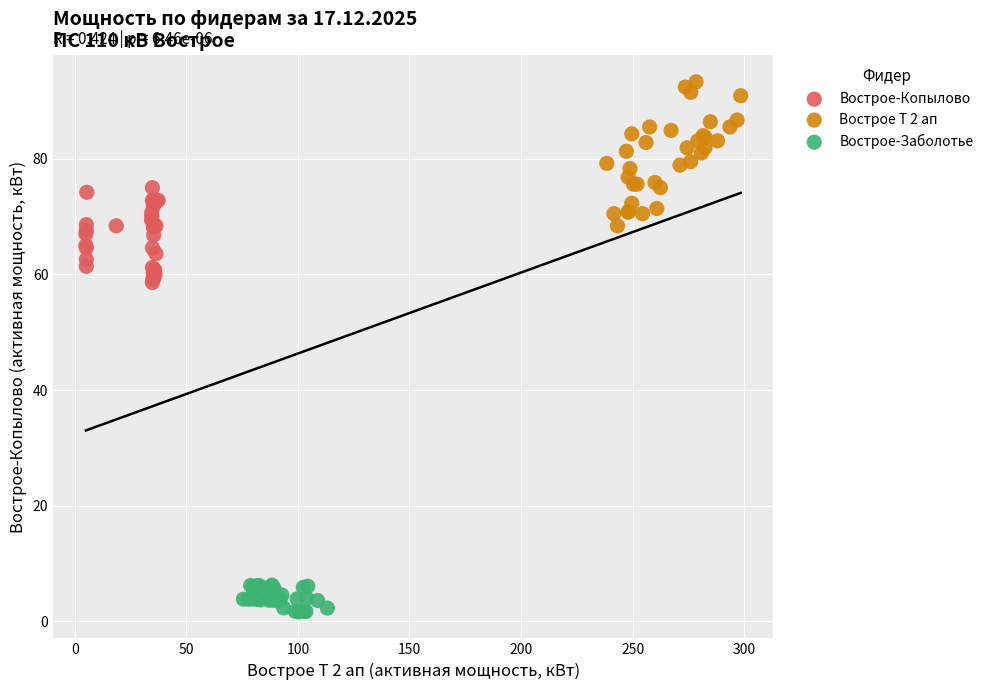

Which series reaches the maximum Y coordinate?

Вострое Т 2 ап